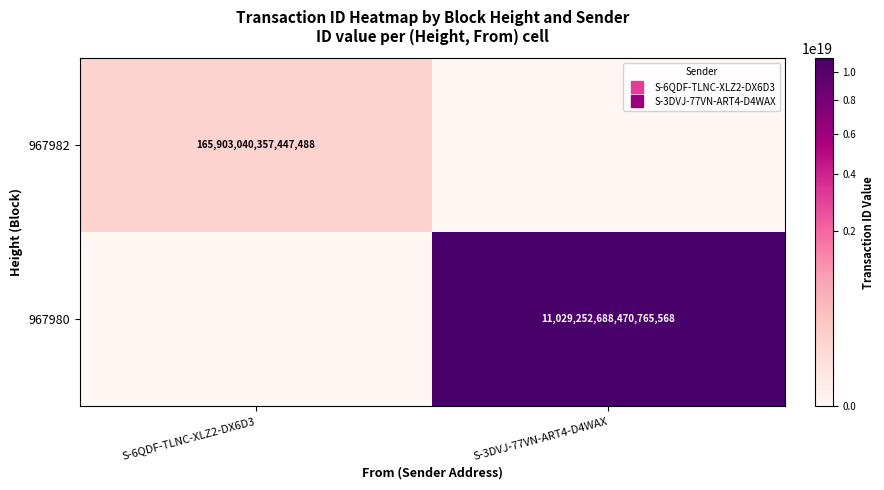

Between S-3DVJ-77VN-ART4-D4WAX and S-6QDF-TLNC-XLZ2-DX6D3, which is larger?

S-6QDF-TLNC-XLZ2-DX6D3